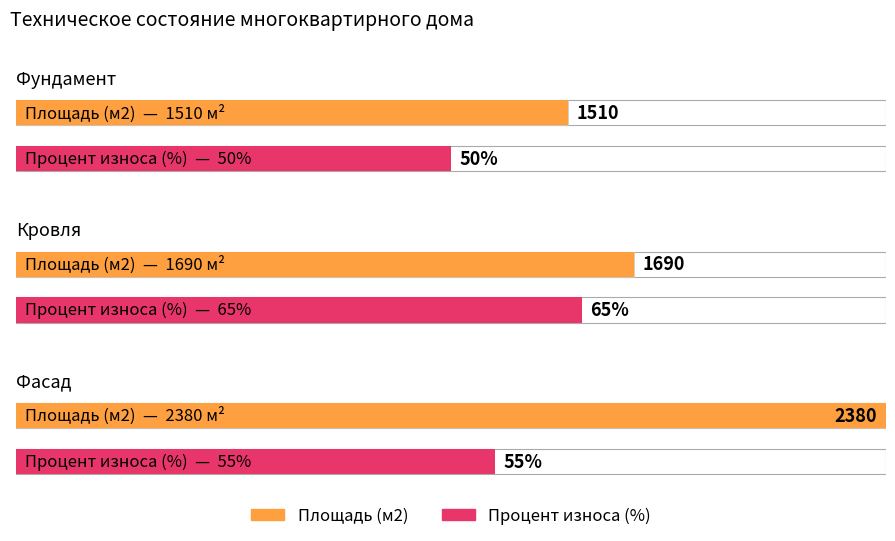

Count the number of data series in this chart.

2